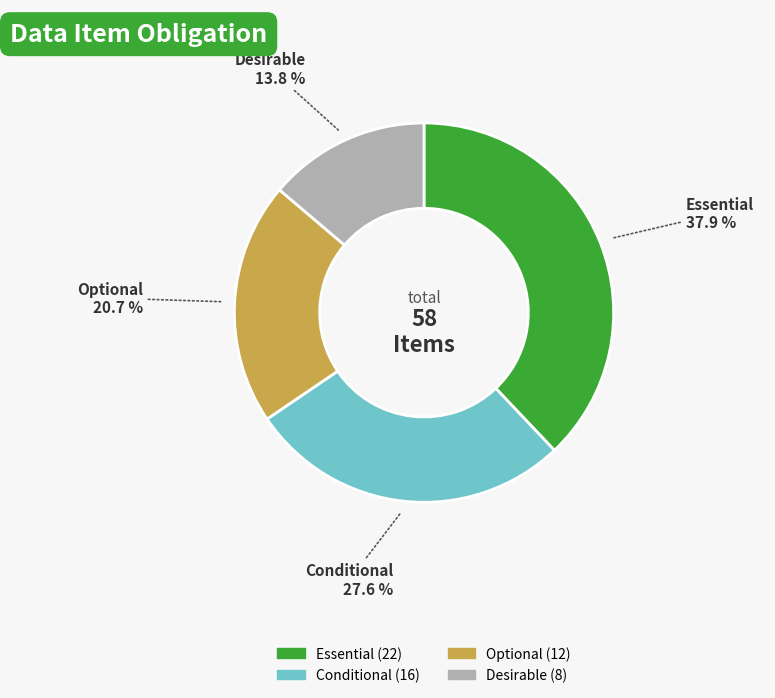

Which category has the biggest portion of the pie?

Essential